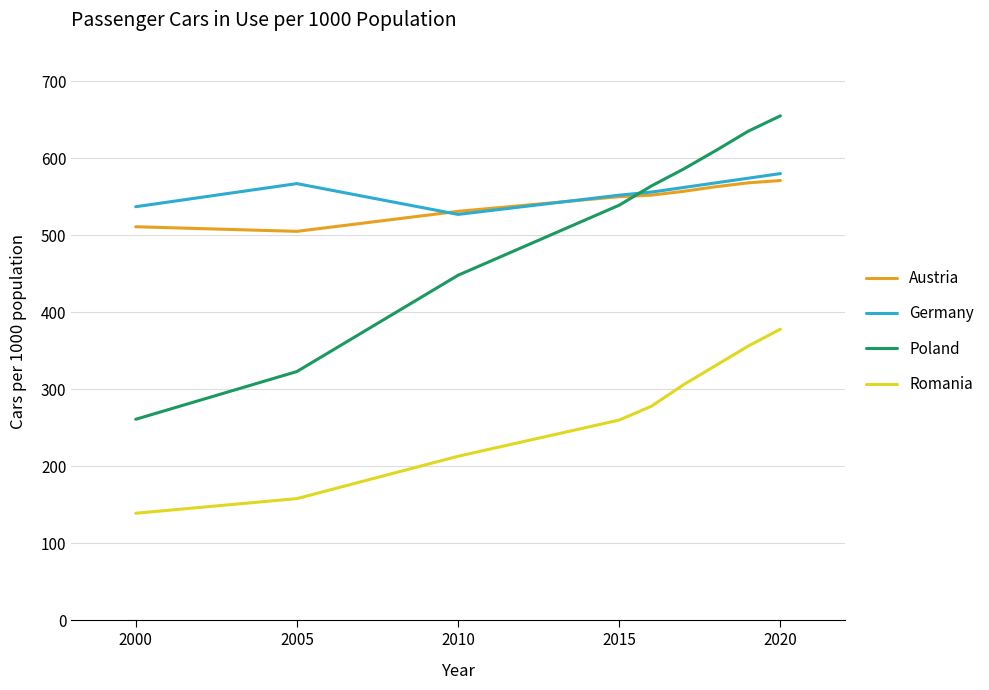

True or false: Austria and Romania cross at least once.

False